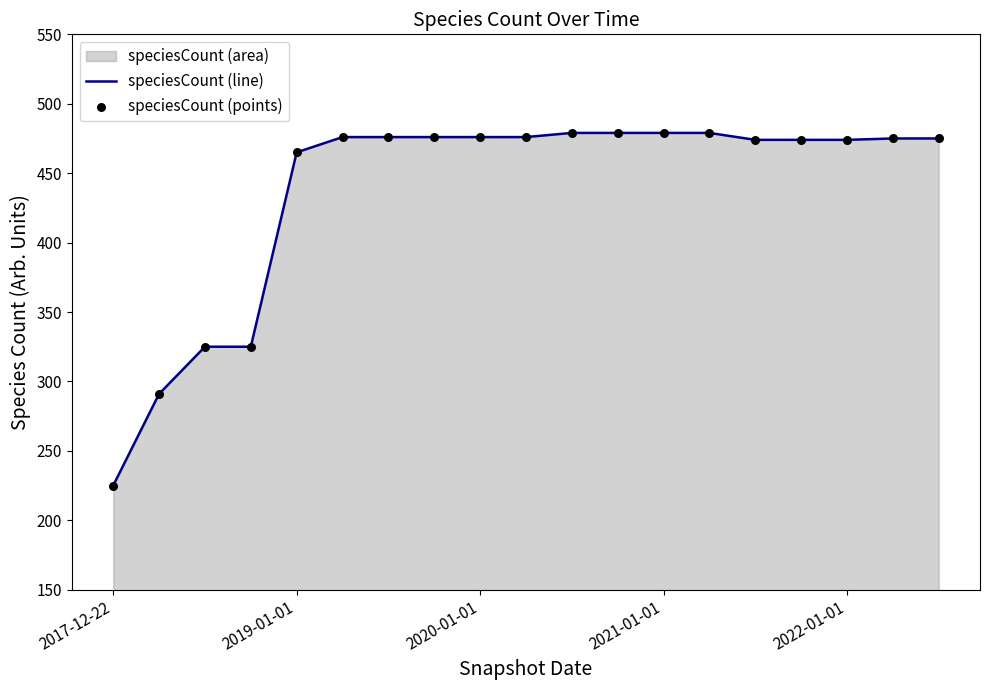

Which series reaches the minimum Y coordinate?

speciesCount (line)